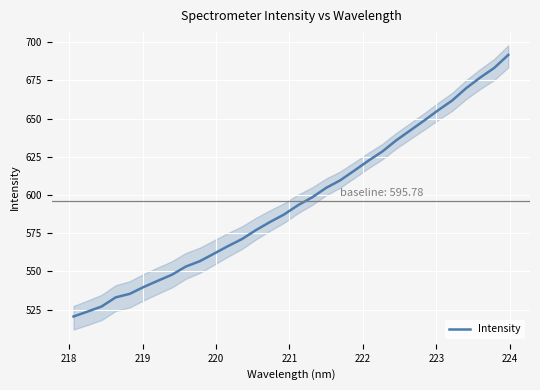

Reading right to left, list all the values displayed in this chart.

691.6	683.2	676.9	669.9	661.8	655.5	648.7	642.2	635.7	628.4	622.3	615.9	609.6	604.6	598.4	593.3	587.2	582.3	577.0	571.2	566.5	561.6	556.7	553.2	547.8	543.9	539.8	535.3	533.0	527.1	523.7	520.5